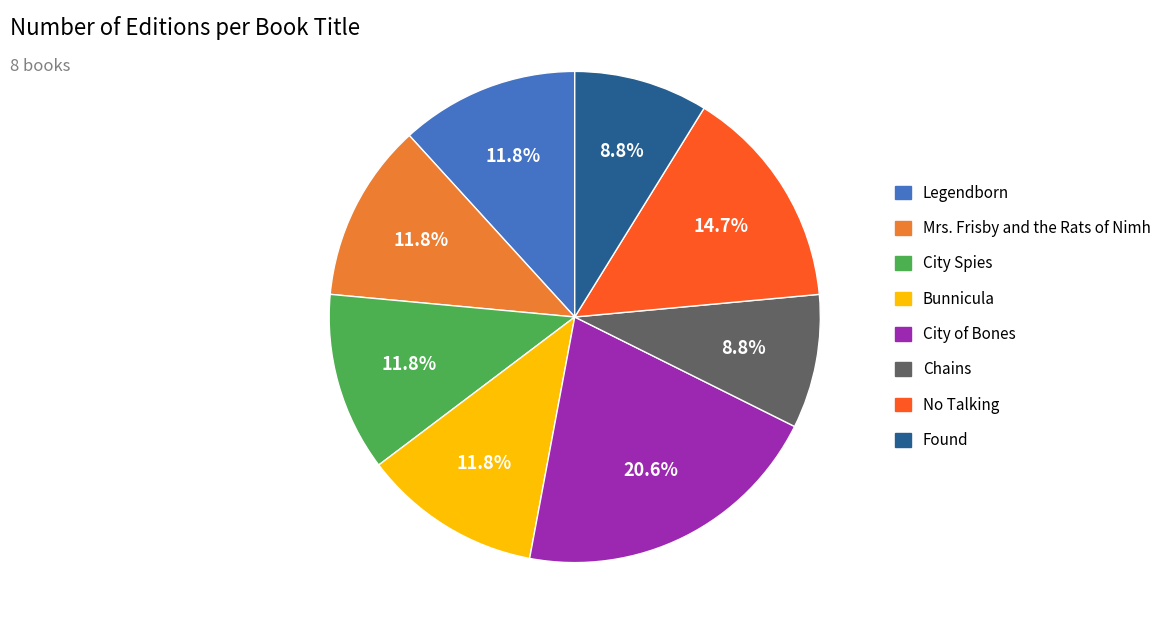

How much of the chart is everything except City of Bones?

79.4%